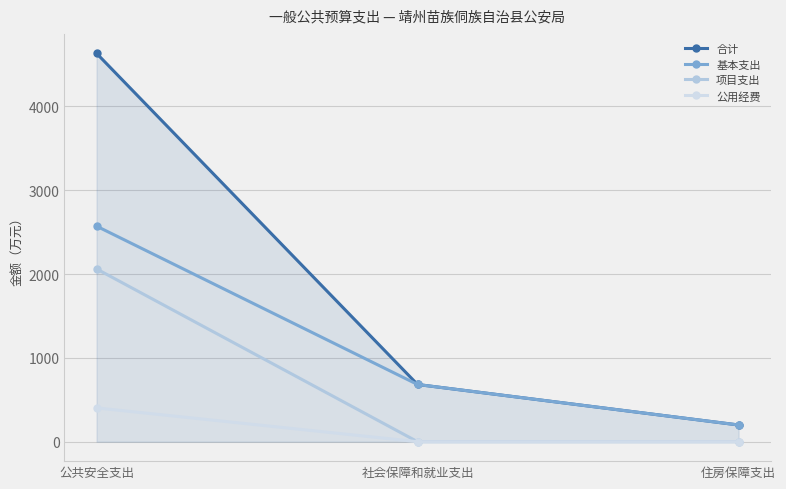

Which series has the largest total across all categories?

合计